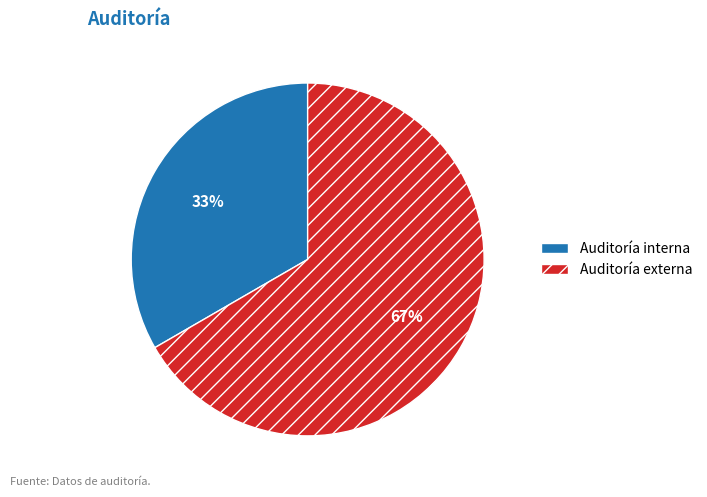

Between Auditoría interna and Auditoría externa, which is larger?

Auditoría externa